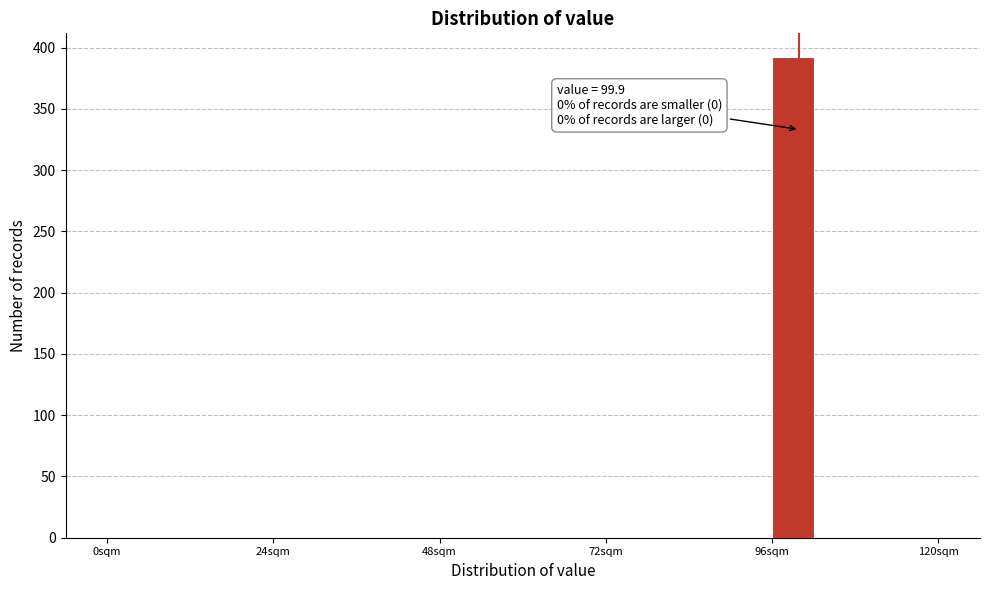

Read against the x-axis, roughly where is the centre of the tallest bar?

100